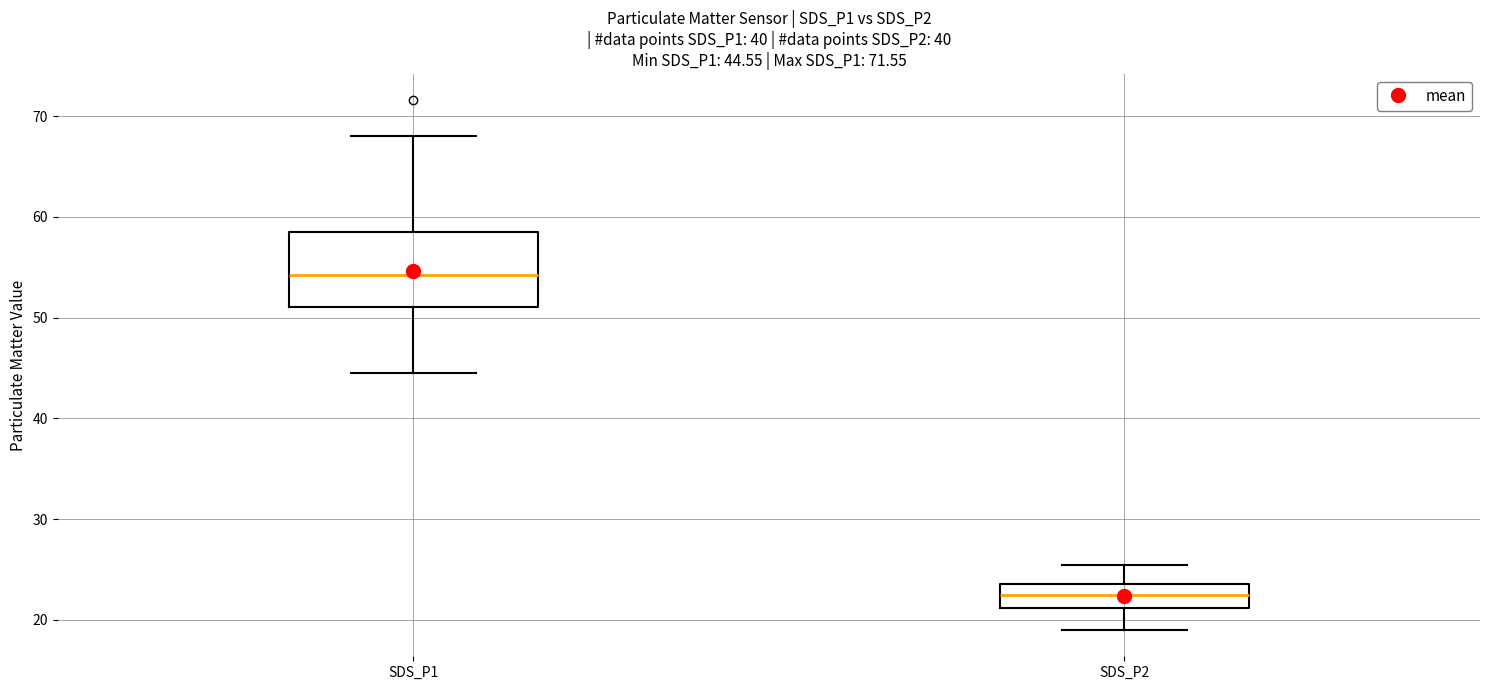

Which box has the lowest median line?

SDS_P2